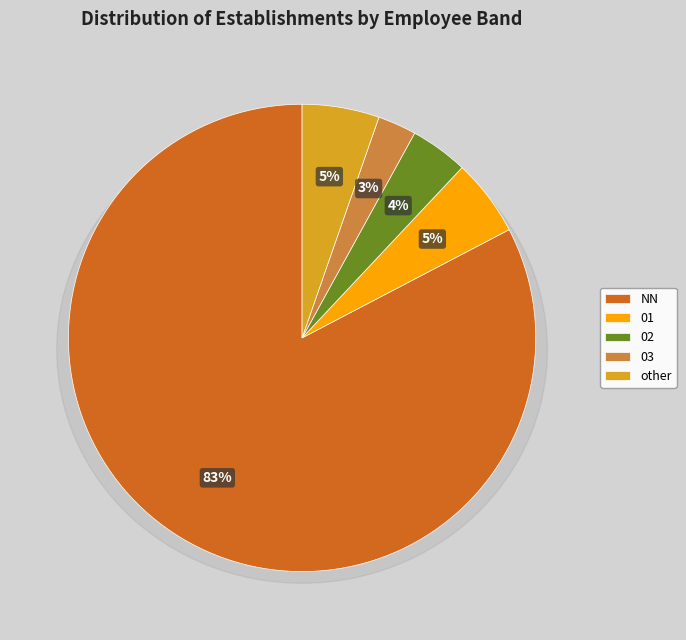

The 03 slice represents 1% of the pie. True or false?

False